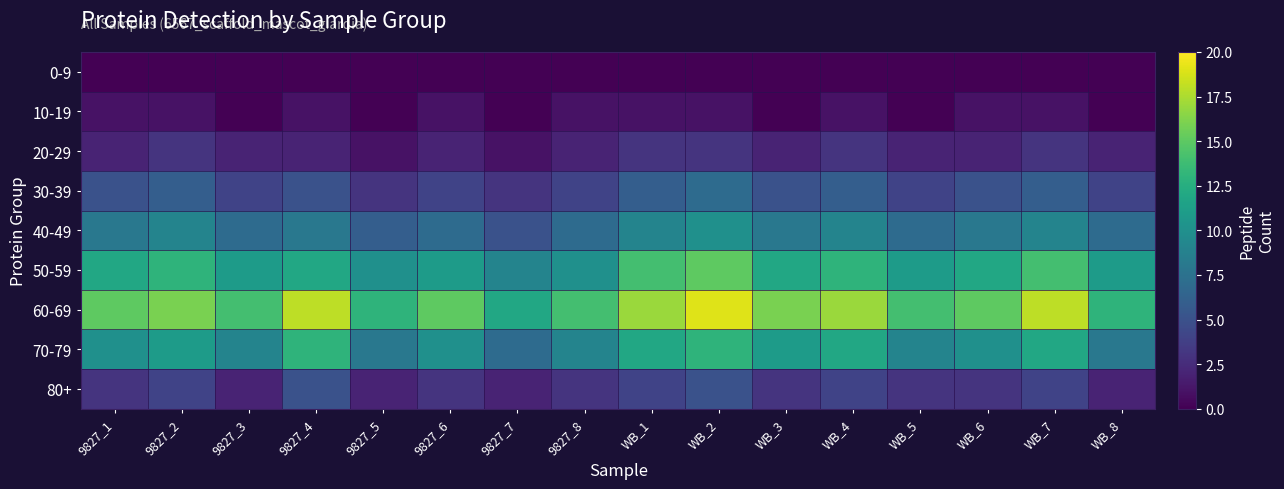

What is the difference between the highest and lowest values at WB_1?

17